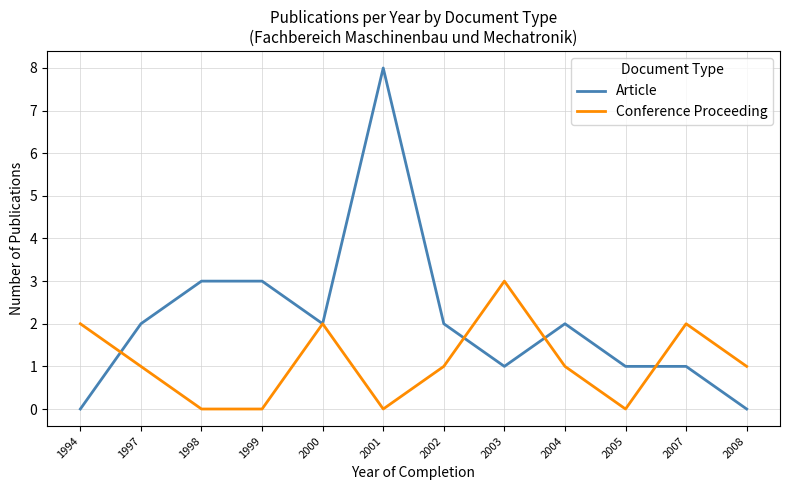

Which series has the largest range (max minus min)?

Article